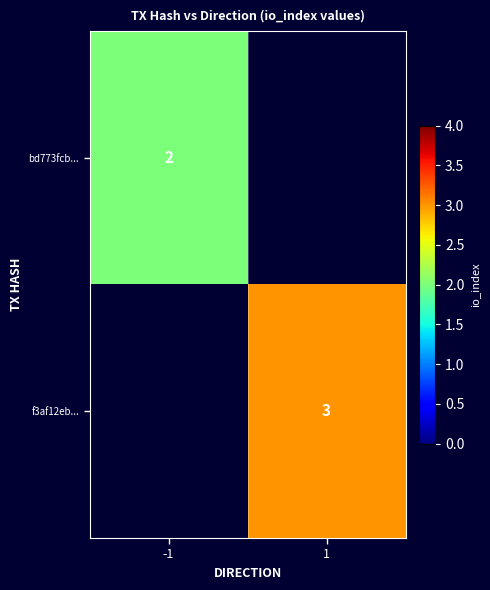

Which has a higher value, -1 or 1?

1